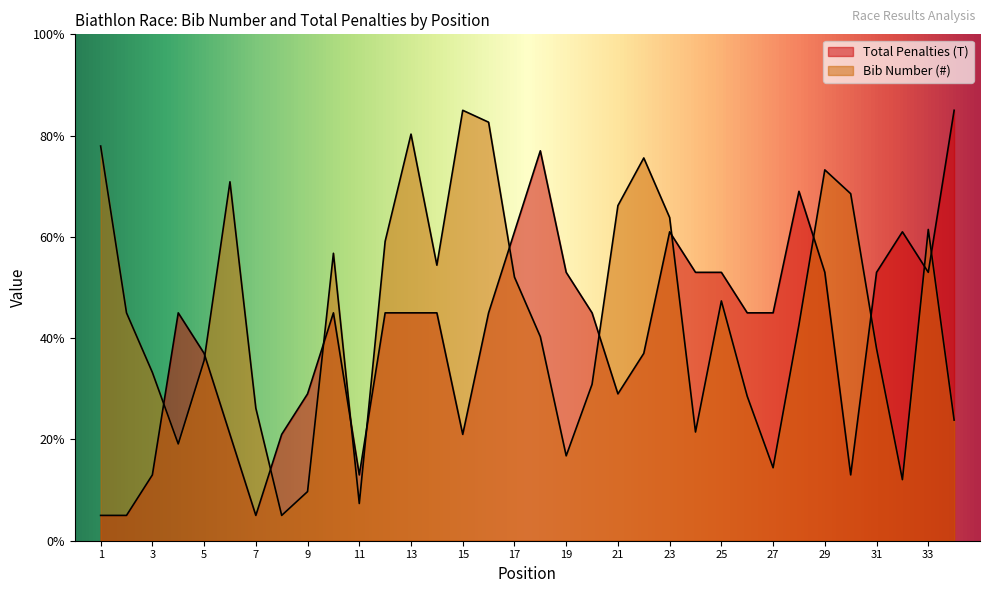

The value of Total Penalties (T) at 28 is 69.0. True or false?

True